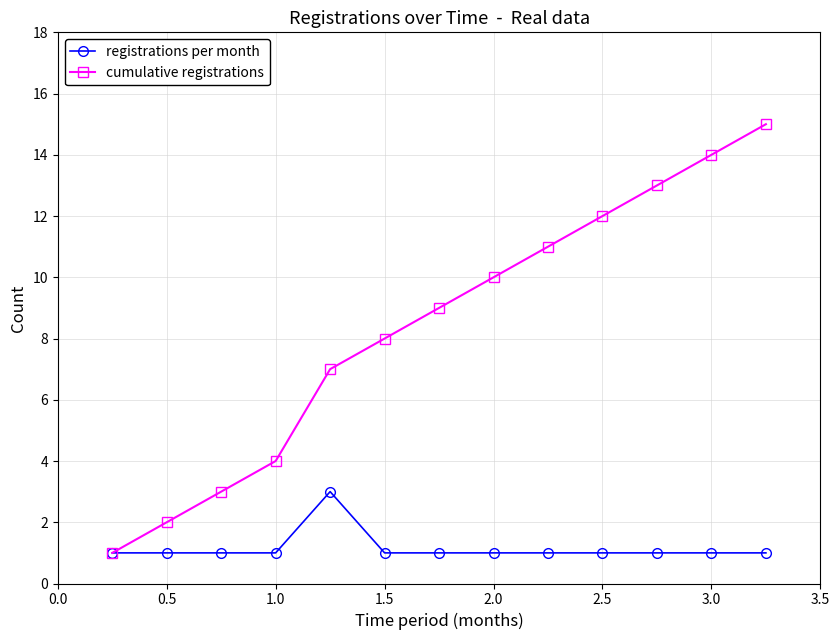

Which series has the widest spread of values?

cumulative registrations